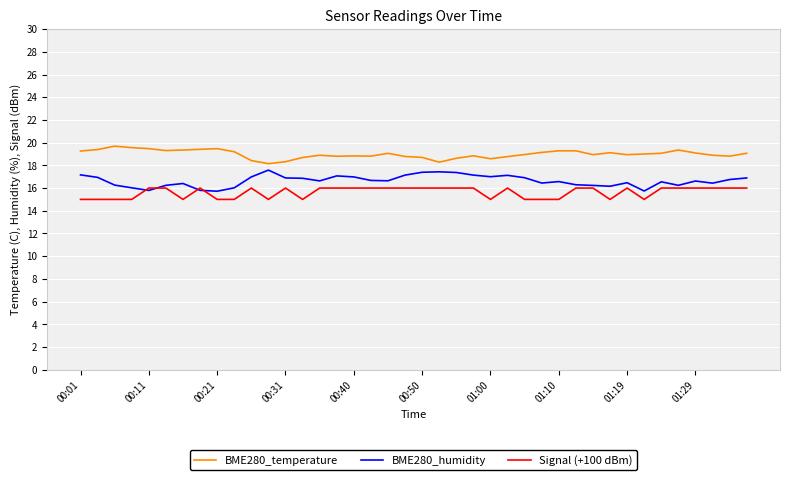

What is the lowest value of the Signal (+100 dBm) series?

15.0